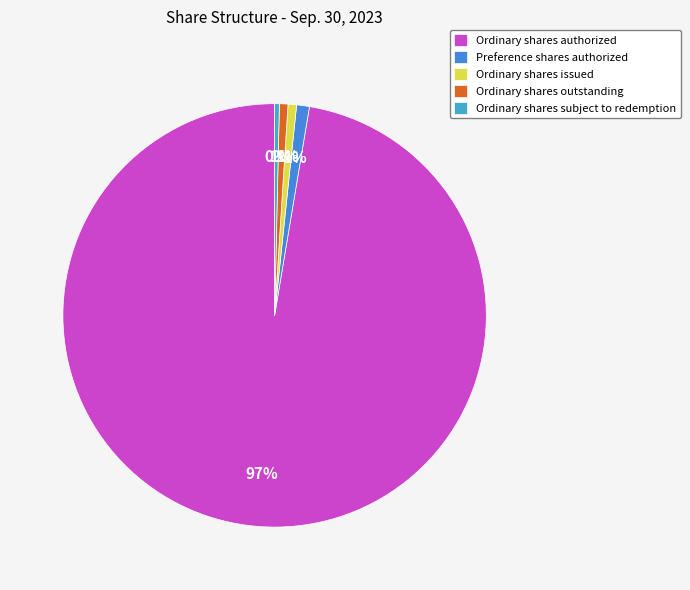

Combined, do Preference shares authorized and Ordinary shares outstanding account for over 50%?

No